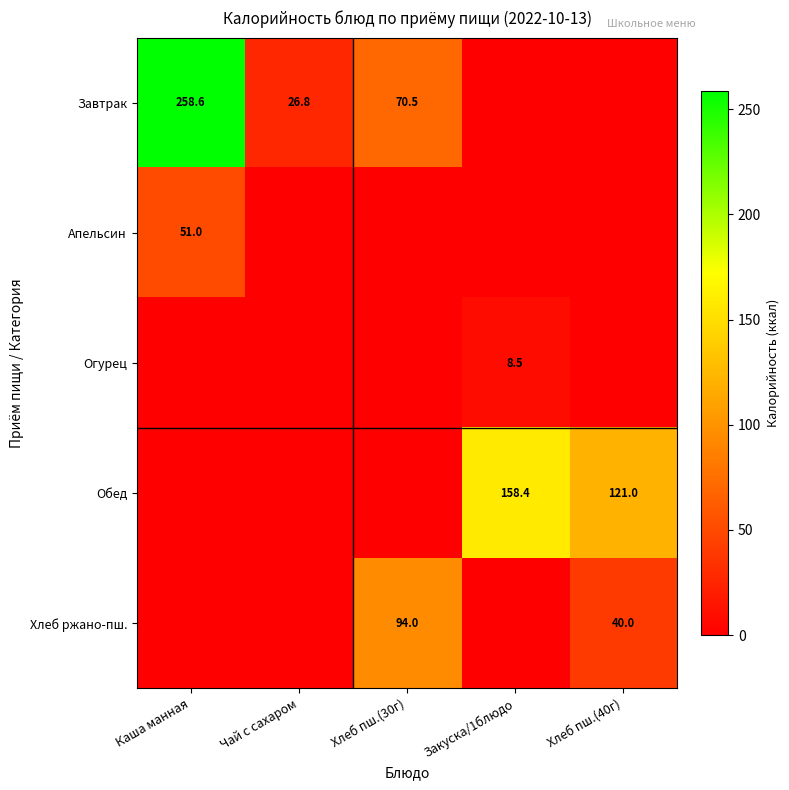

Is it true that Завтрак equals 70.5 at Хлеб пш.(30г)?

True